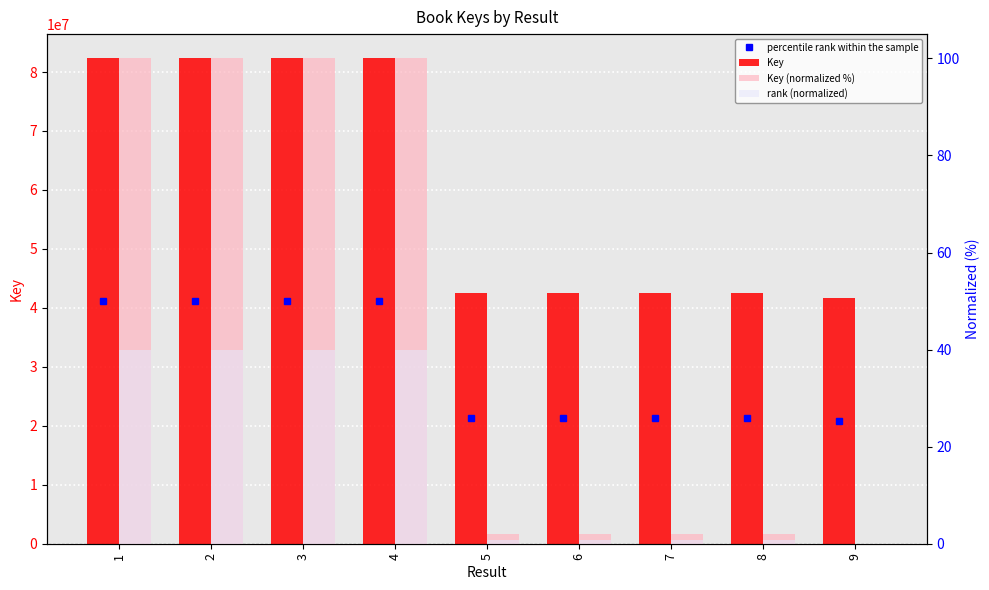

At which category does the chart reach its peak across all series?

1